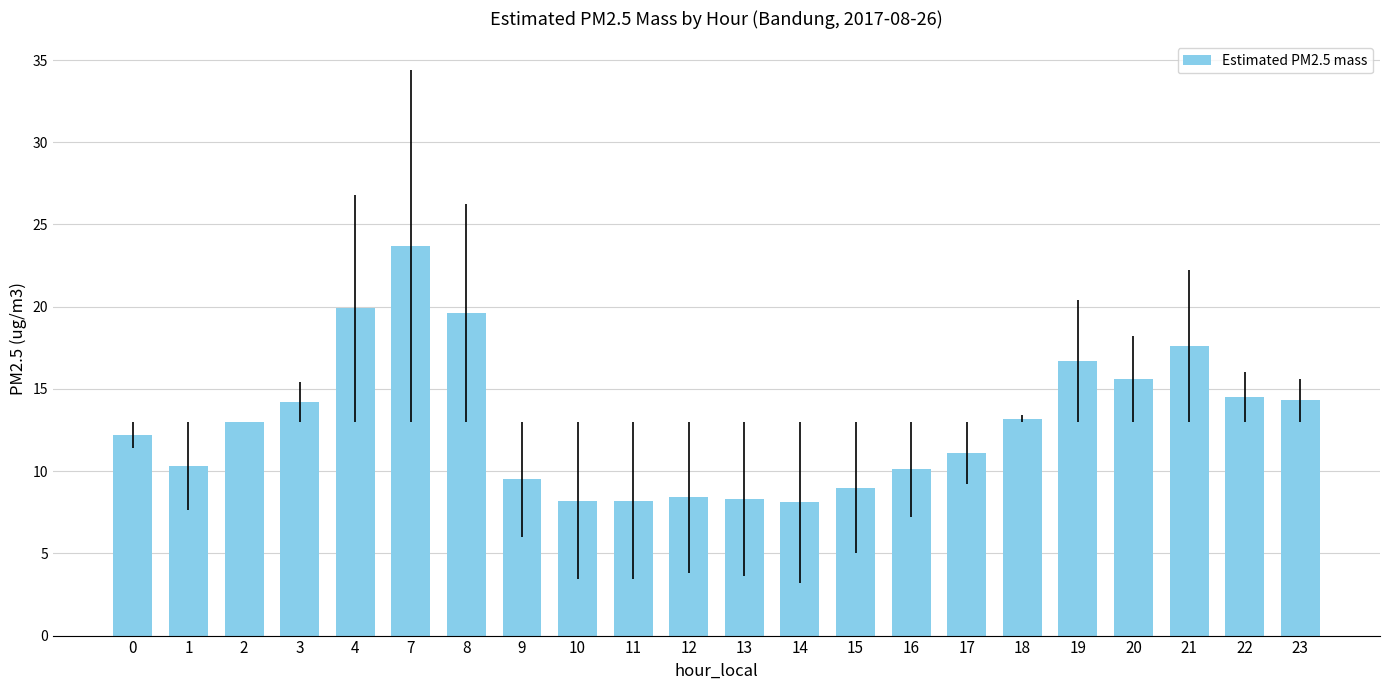

What is the average value?

13.0